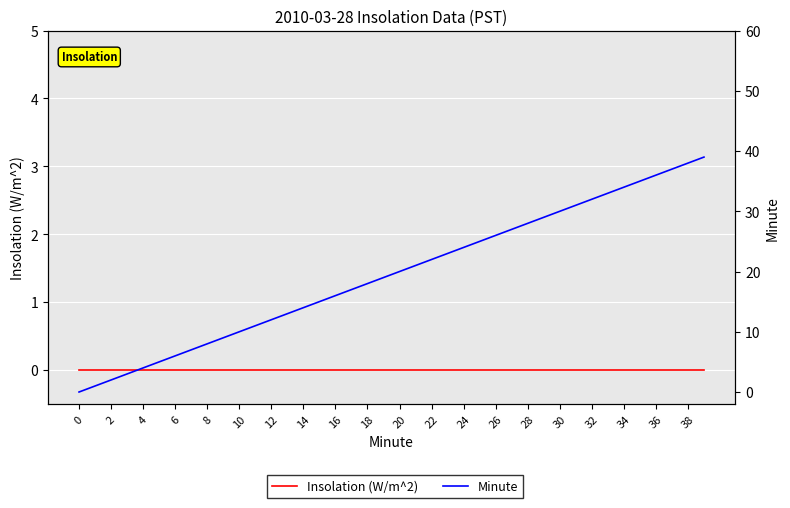

True or false: Insolation (W/m^2) has more than 2 points higher than both neighbors.

False